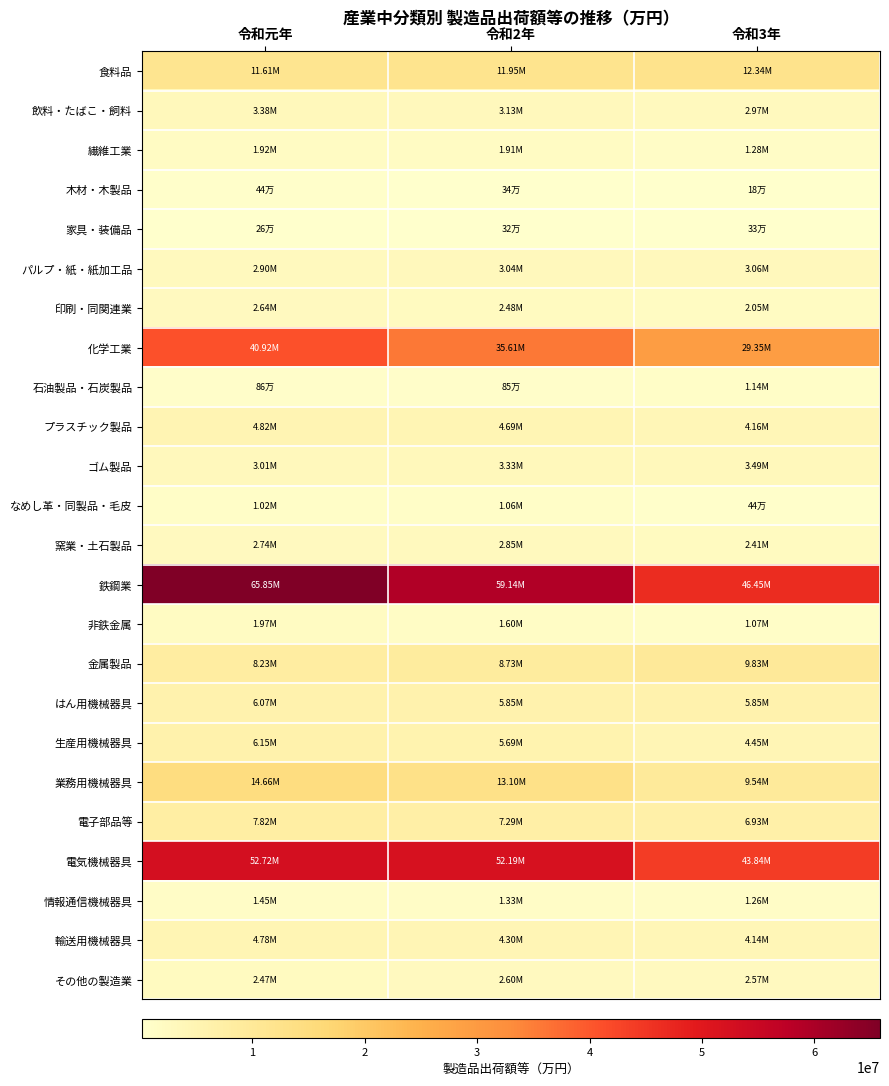

Reading left to right, extract all data points from this chart.

食料品: 令和元年=11608557	令和2年=11952781	令和3年=12337577
飲料・たばこ・飼料: 令和元年=3383382	令和2年=3132991	令和3年=2970541
繊維工業: 令和元年=1917258	令和2年=1910120	令和3年=1280380
木材・木製品: 令和元年=438785	令和2年=342913	令和3年=176603
家具・装備品: 令和元年=261430	令和2年=318605	令和3年=330315
パルプ・紙・紙加工品: 令和元年=2897052	令和2年=3041024	令和3年=3056626
印刷・同関連業: 令和元年=2638388	令和2年=2484566	令和3年=2046280
化学工業: 令和元年=40923601	令和2年=35608890	令和3年=29349794
石油製品・石炭製品: 令和元年=864240	令和2年=846099	令和3年=1138396
プラスチック製品: 令和元年=4819346	令和2年=4693514	令和3年=4159192
ゴム製品: 令和元年=3005226	令和2年=3331324	令和3年=3491964
なめし革・同製品・毛皮: 令和元年=1021621	令和2年=1060177	令和3年=441656
窯業・土石製品: 令和元年=2737710	令和2年=2846228	令和3年=2405276
鉄鋼業: 令和元年=65852953	令和2年=59138577	令和3年=46450366
非鉄金属: 令和元年=1972566	令和2年=1602905	令和3年=1065243
金属製品: 令和元年=8229114	令和2年=8730676	令和3年=9831125
はん用機械器具: 令和元年=6073189	令和2年=5851314	令和3年=5846203
生産用機械器具: 令和元年=6147524	令和2年=5687694	令和3年=4454414
業務用機械器具: 令和元年=14662456	令和2年=13103533	令和3年=9540943
電子部品等: 令和元年=7815913	令和2年=7293007	令和3年=6931714
電気機械器具: 令和元年=52723091	令和2年=52194122	令和3年=43835412
情報通信機械器具: 令和元年=1446676	令和2年=1325382	令和3年=1258712
輸送用機械器具: 令和元年=4782888	令和2年=4299329	令和3年=4135518
その他の製造業: 令和元年=2472151	令和2年=2595387	令和3年=2574788